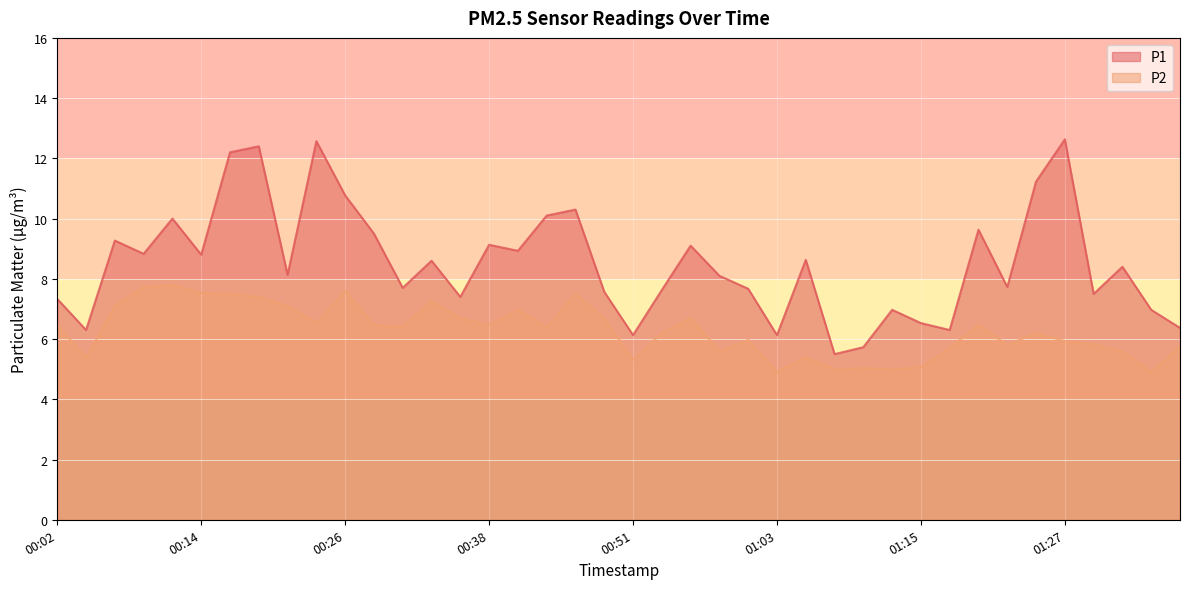

True or false: P2 and P1 intersect in this chart.

False